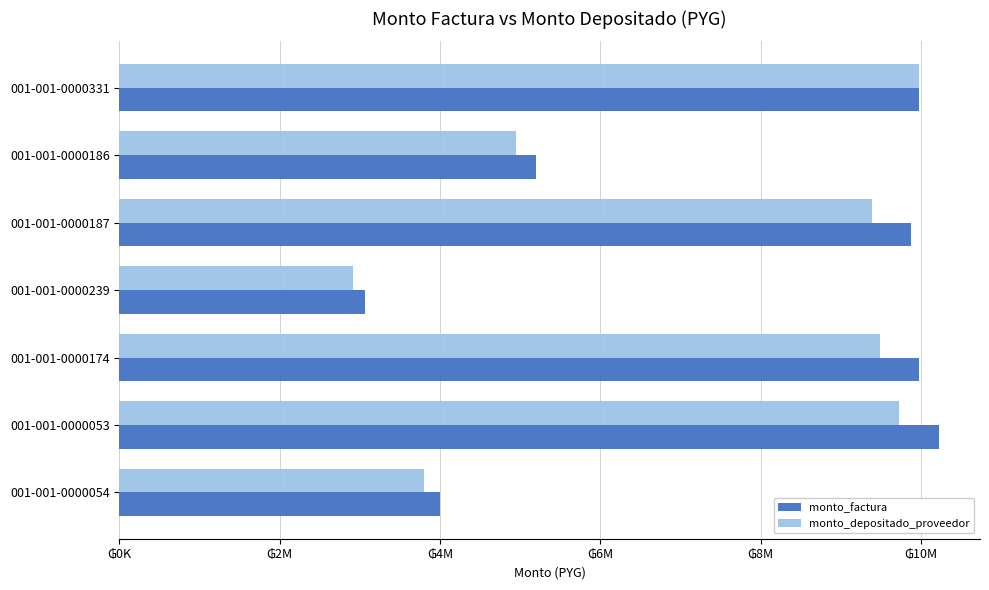

What is the value of the monto_depositado_proveedor bar at the 4th from the left?

2910004